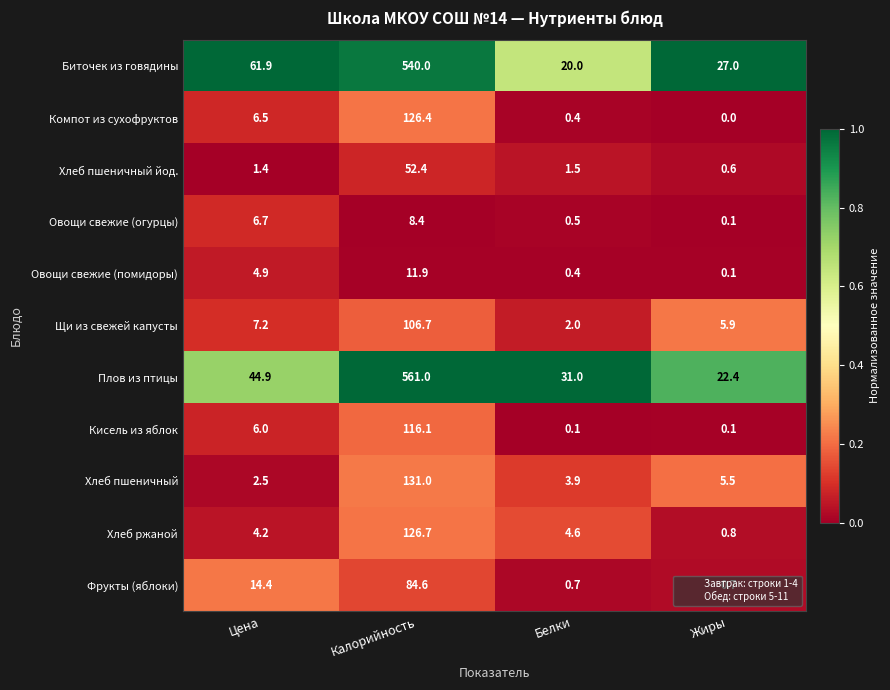

What is the difference between the highest and lowest values at Цена?

60.5